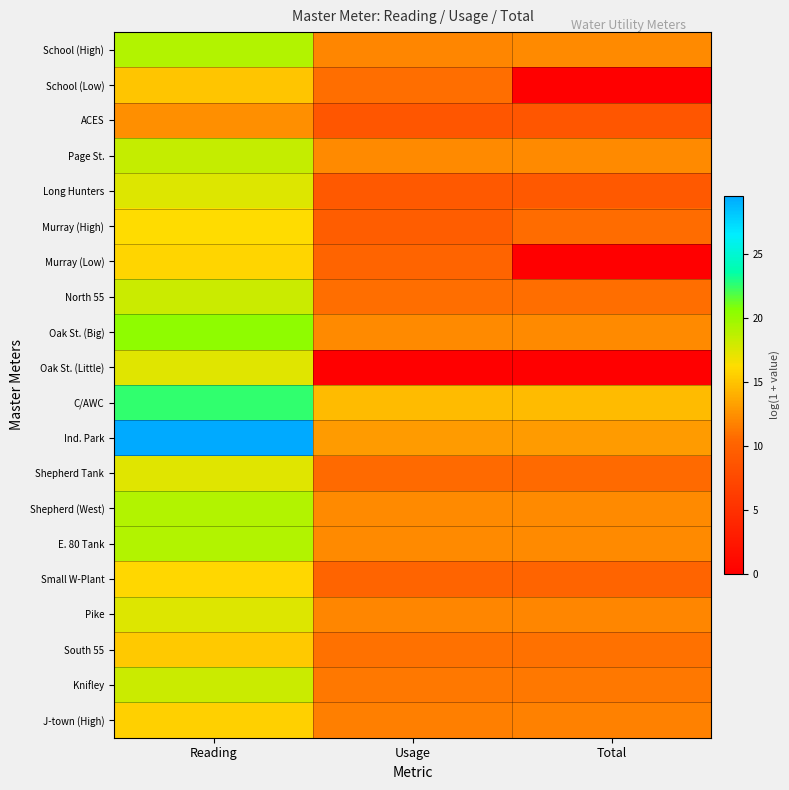

What is the spread (max minus min) of values at Total?

14.6